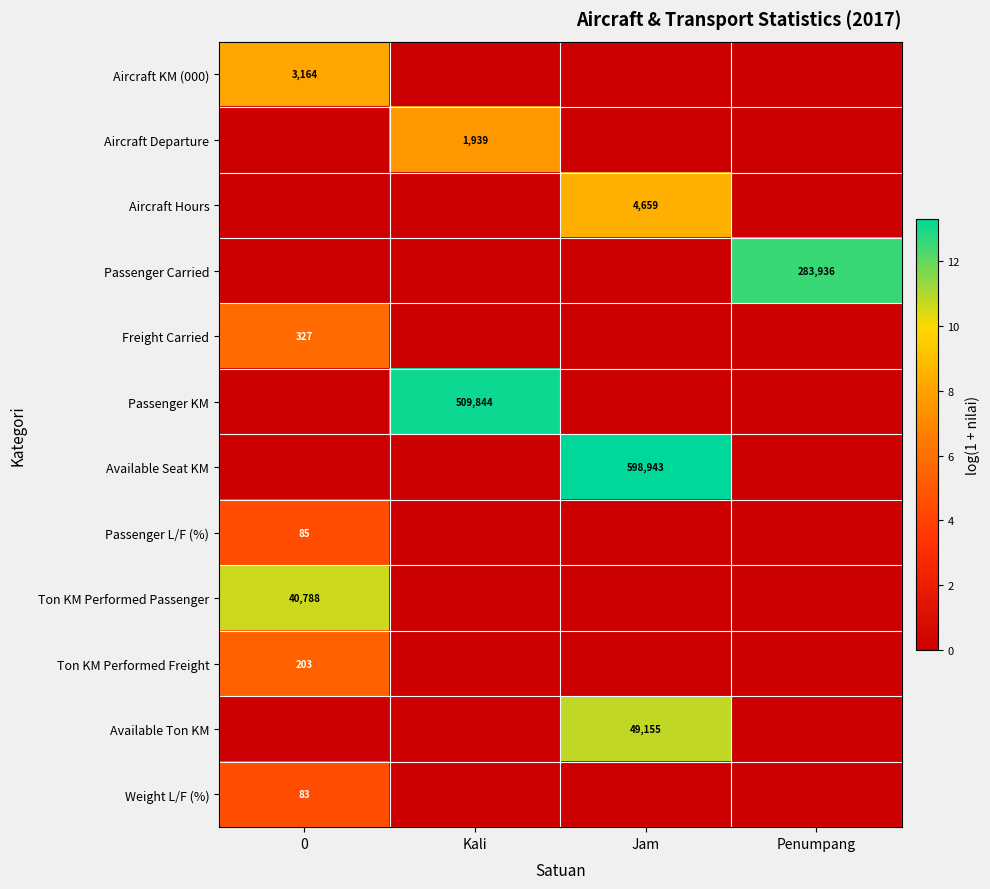

Which label corresponds to the largest value in the chart?

Jam